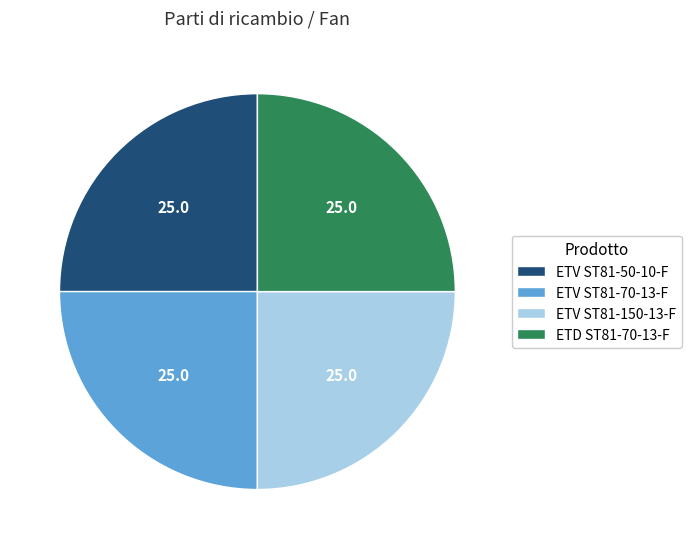

Is it true that ETV ST81-70-13-F is 32% of the pie?

False